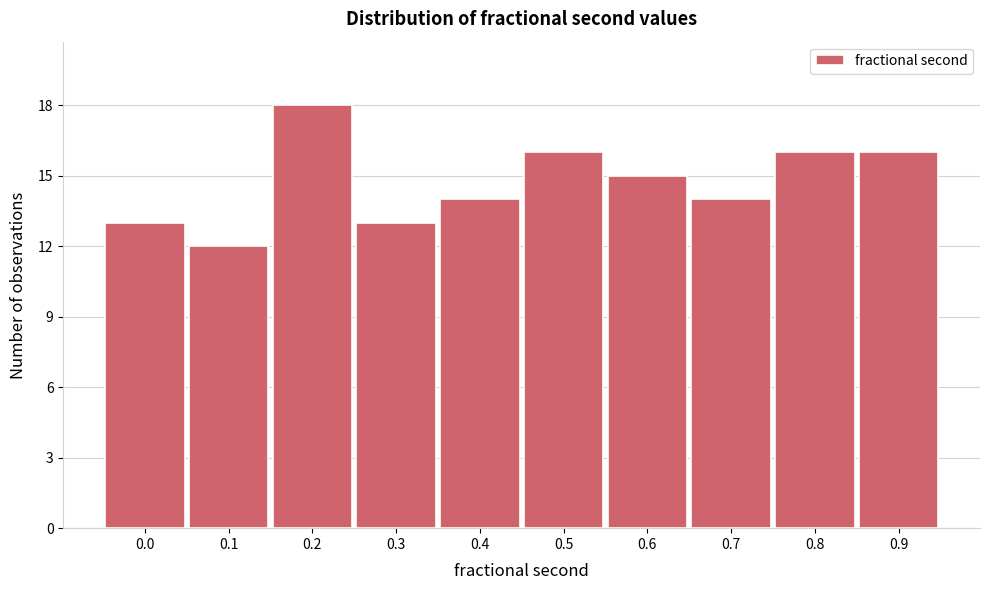

Reading left to right, transcribe all the data shown in this chart.

0.0=13	0.1=12	0.2=18	0.3=13	0.4=14	0.5=16	0.6=15	0.7=14	0.8=16	0.9=16